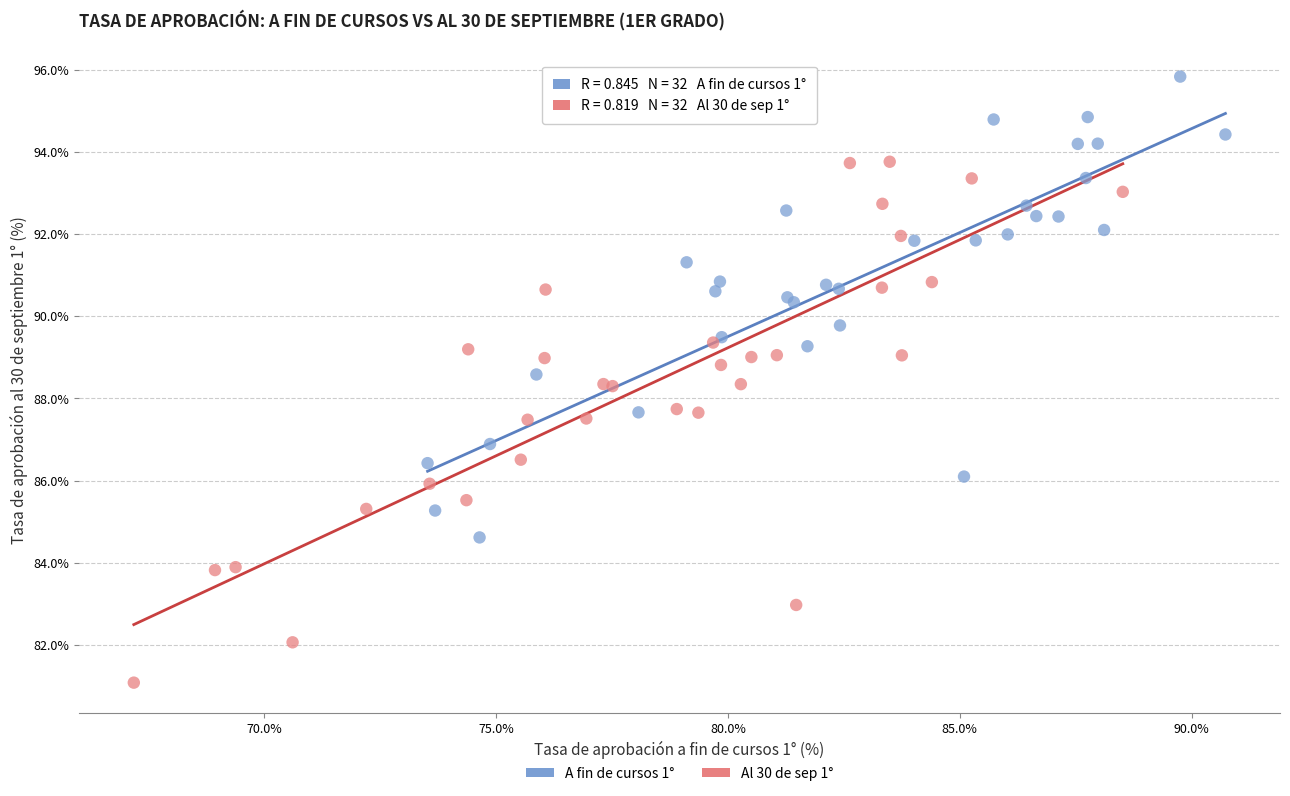

What are all the series names shown in the legend?

A fin de cursos 1°, Al 30 de sep 1°